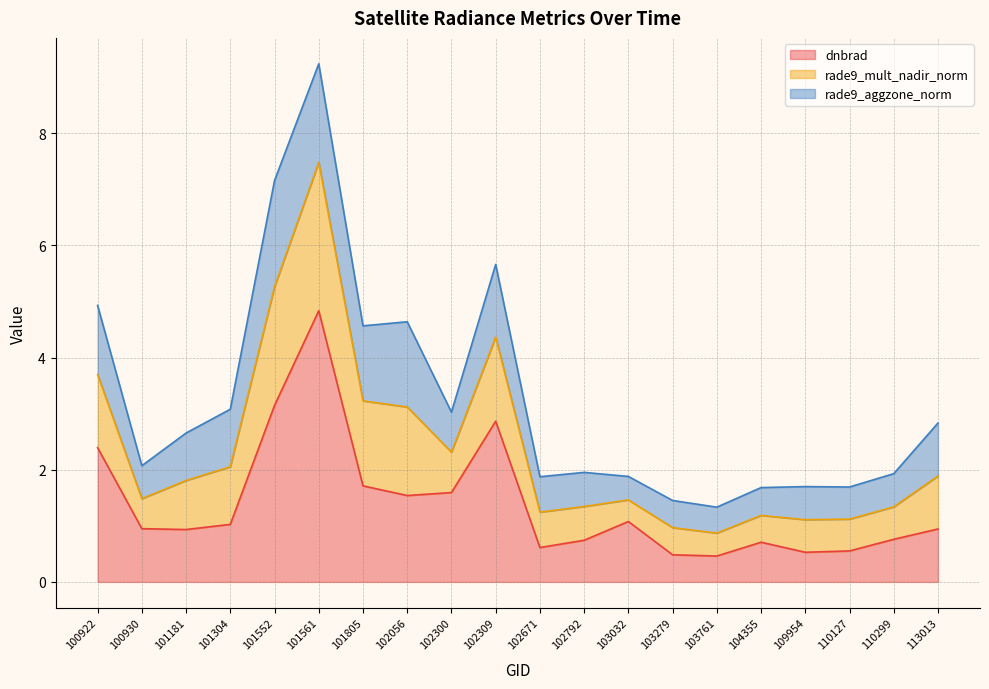

Which has a higher value, 110299 or 100922?

100922